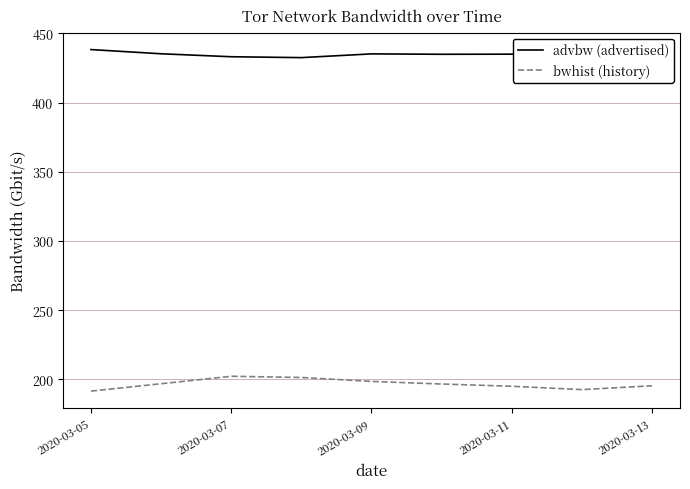

Which series has the largest total across all categories?

advbw (advertised)